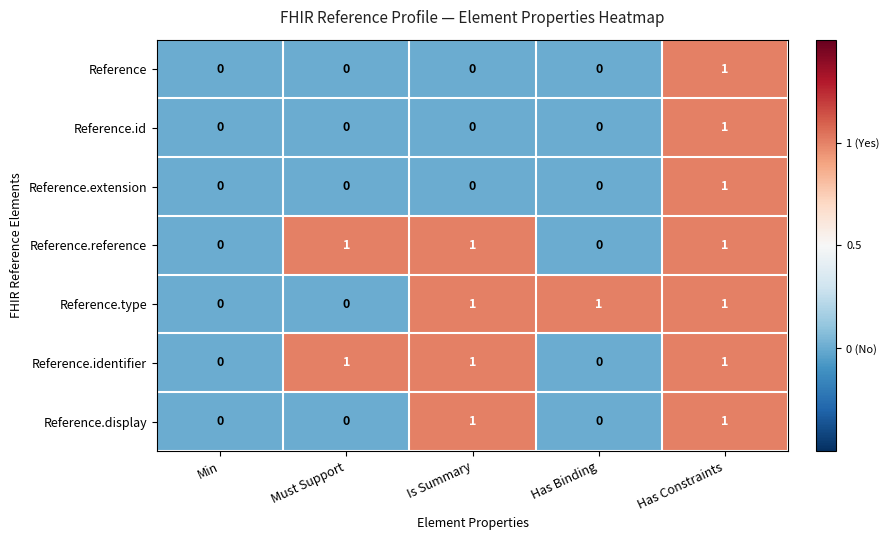

At which category is the sum across all series the highest?

Has Constraints